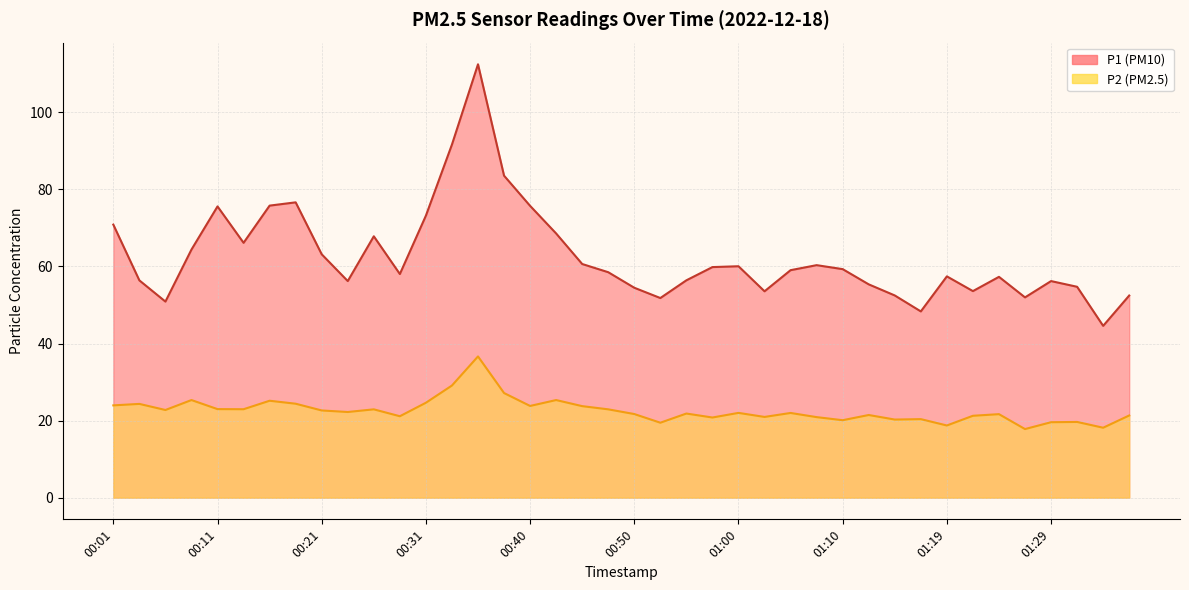

True or false: P1 and P2 cross at least once.

False